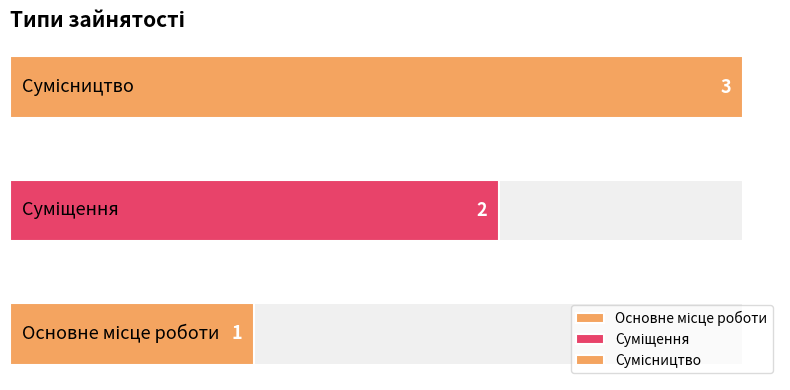

How many values are below 2?

1